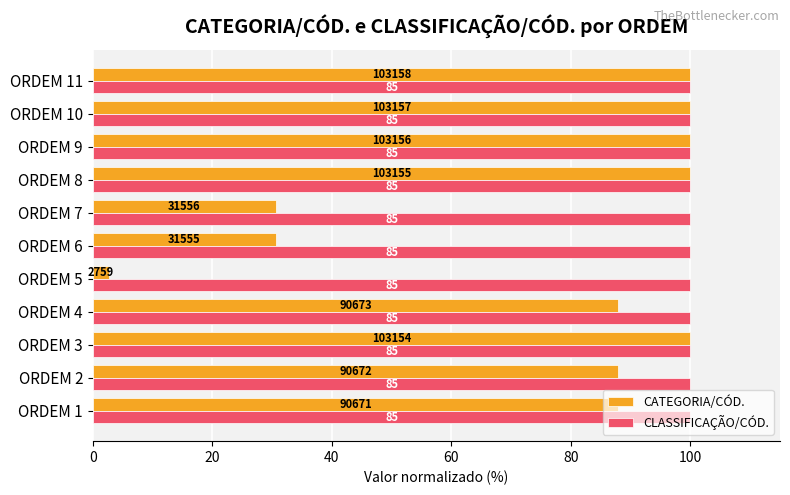

List the series in order of their peak value, highest first.

CATEGORIA/CÓD., CLASSIFICAÇÃO/CÓD.